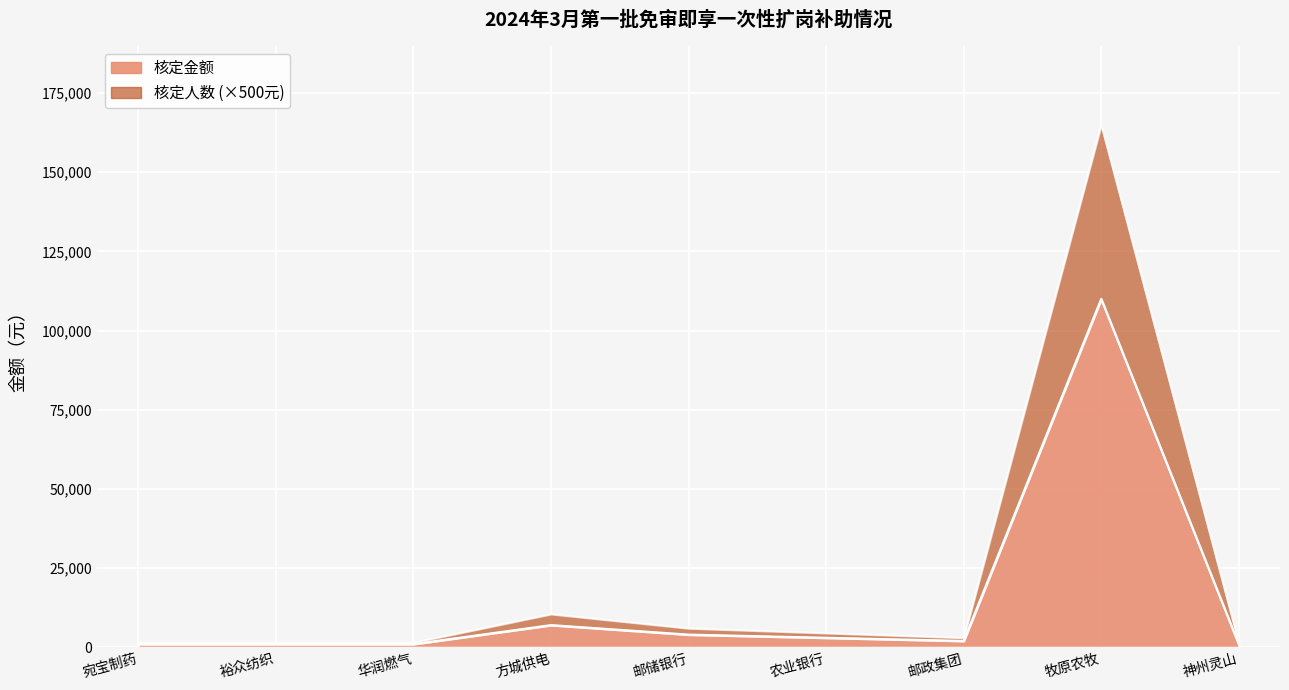

Which series has the largest total across all categories?

核定金额